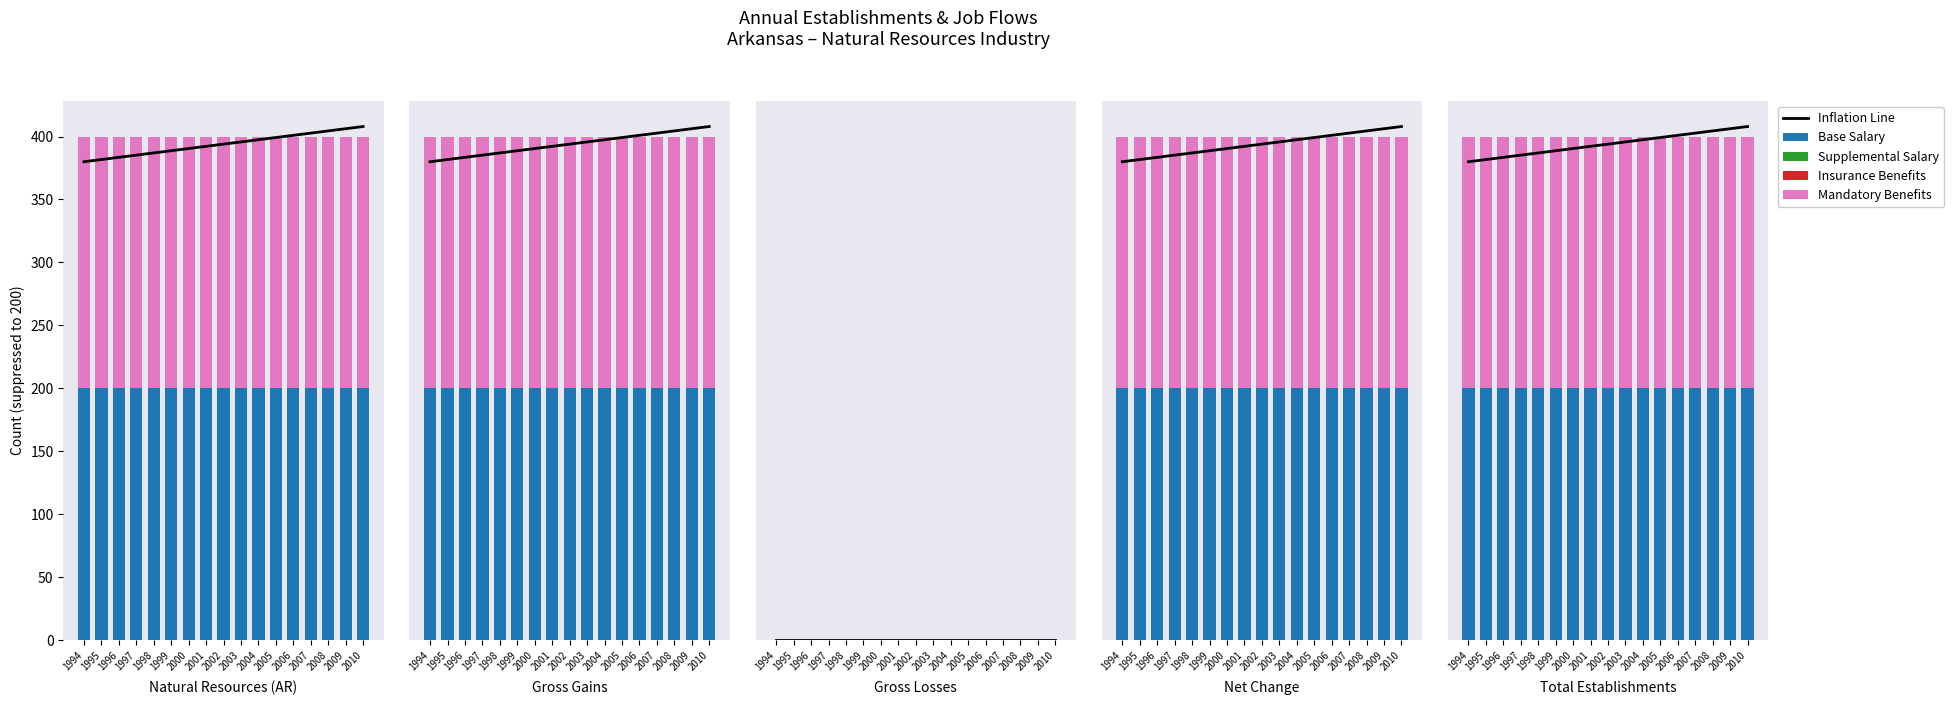

How many bars are there in total?

85